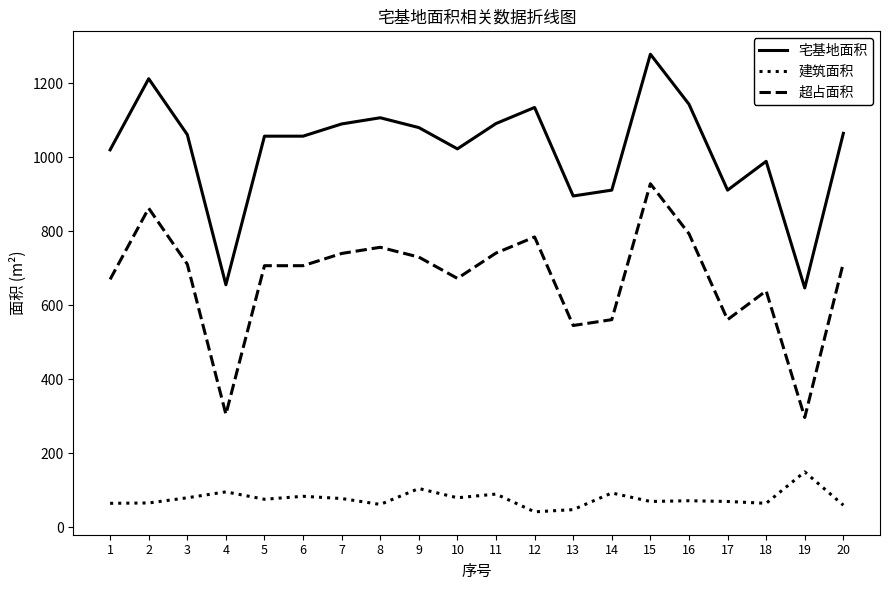

Is the value of 超占面积 at 10 greater than the value of 宅基地面积 at 1?

No